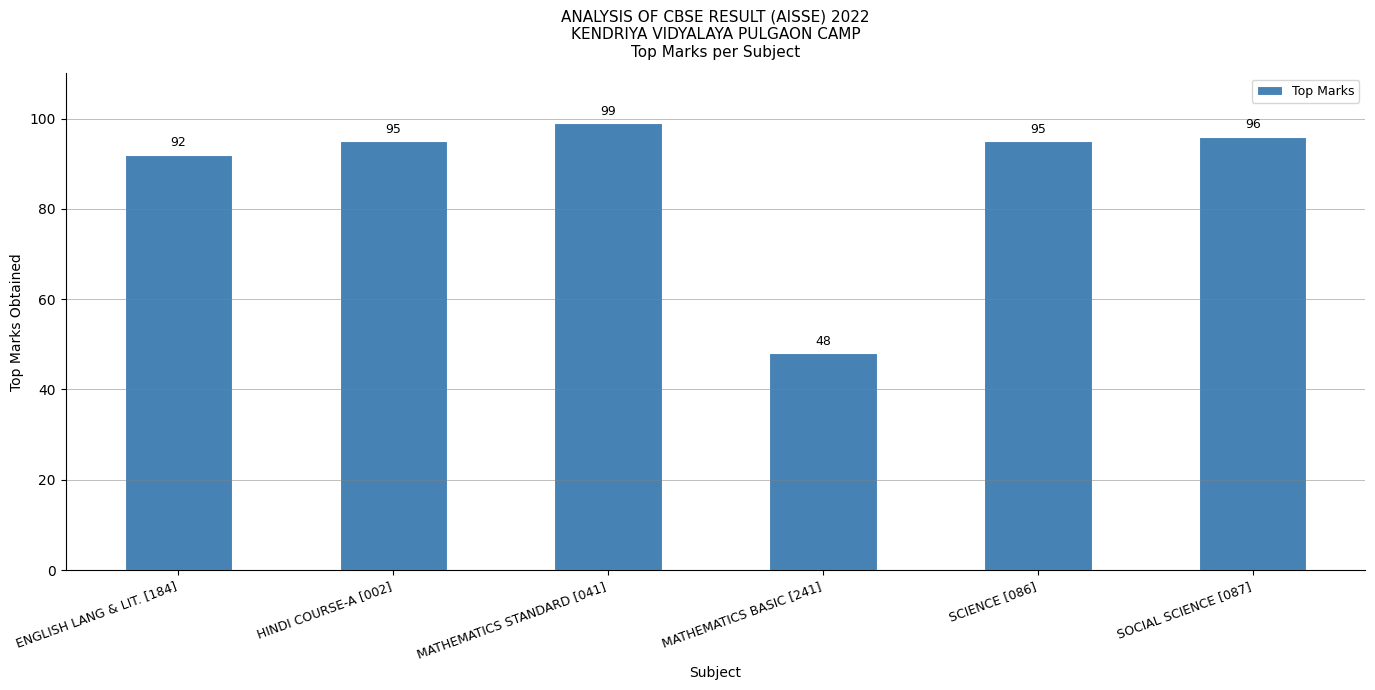

Reading left to right, transcribe all the data shown in this chart.

92	95	99	48	95	96